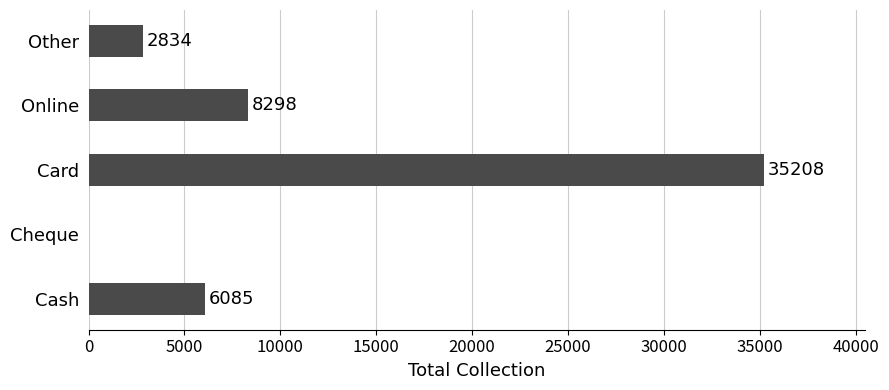

Is it true that the value at Online is 5428?

False